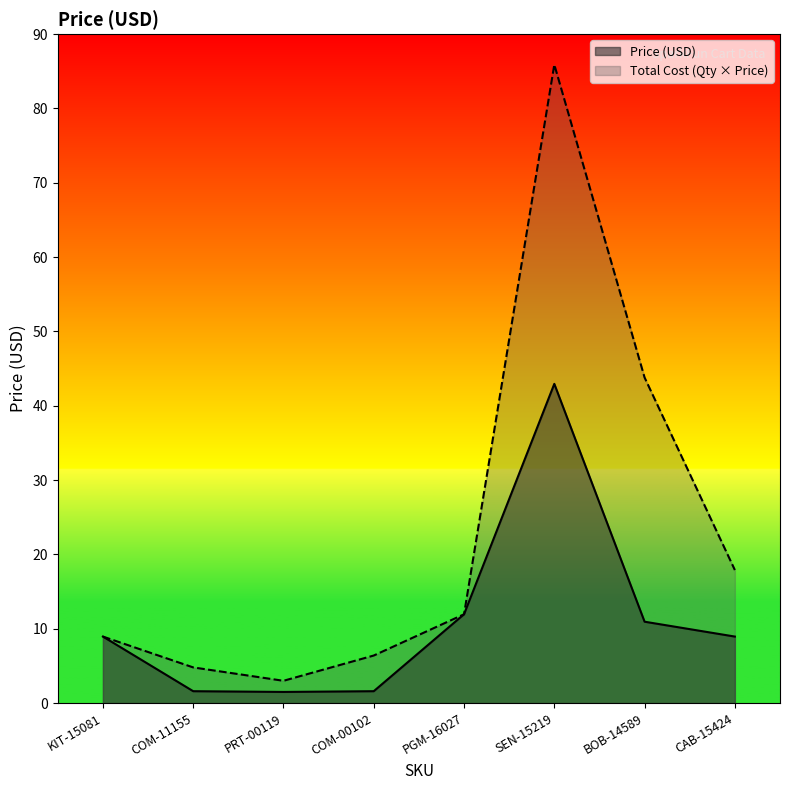

What is the label of the 5th point from the right?

COM-00102